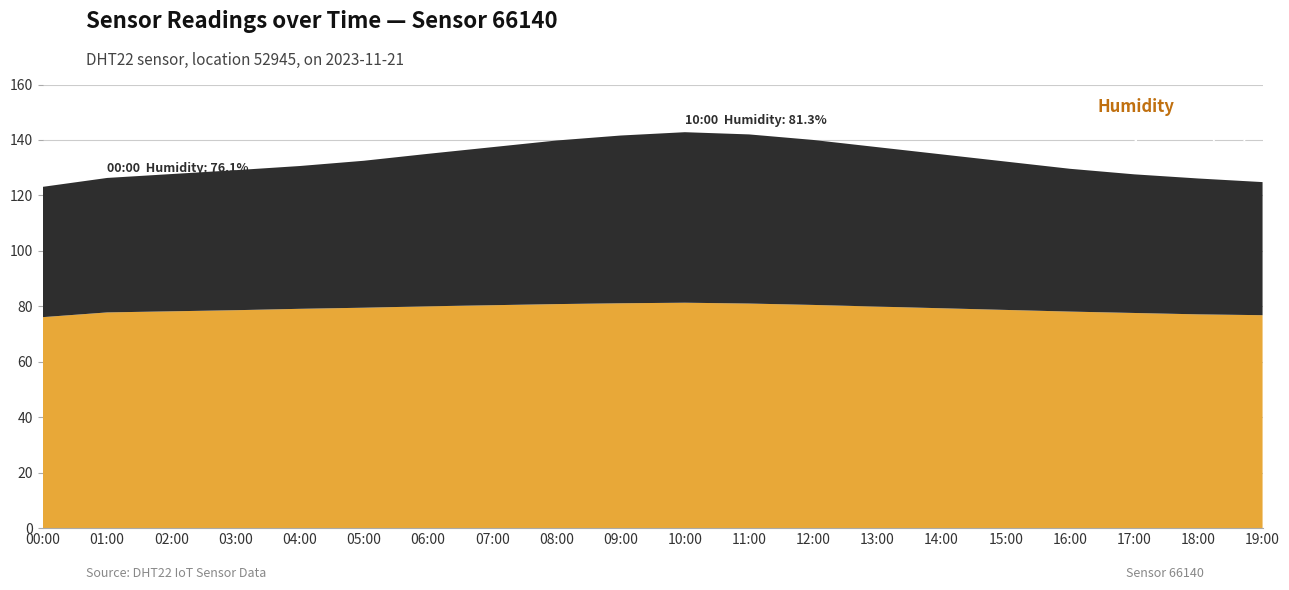

The value of Humidity at 17:00 is 77.6. True or false?

True